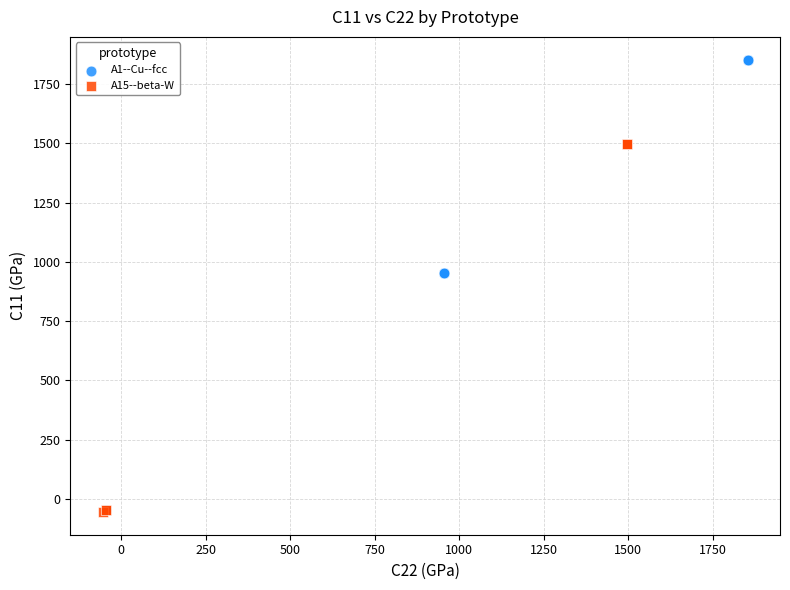

Which series has the widest spread of Y values?

A1--Cu--fcc